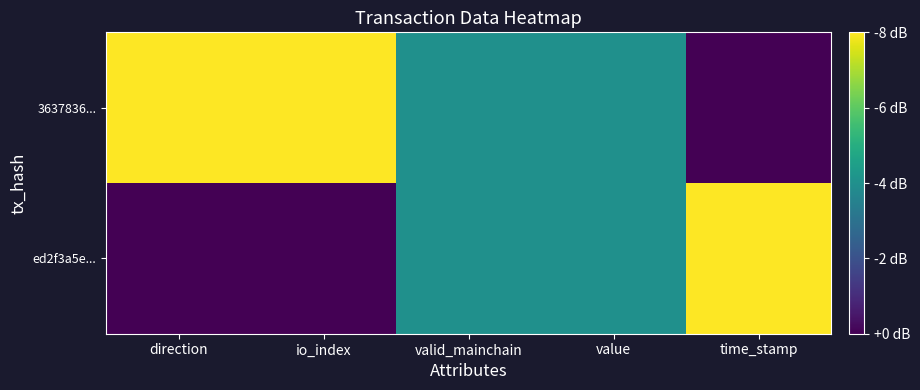

Reading right to left, transcribe all the data shown in this chart.

ed2f3a5e...: time_stamp=1.0	value=0.5	valid_mainchain=0.5	io_index=0.0	direction=0.0
3637836...: time_stamp=0.0	value=0.5	valid_mainchain=0.5	io_index=1.0	direction=1.0